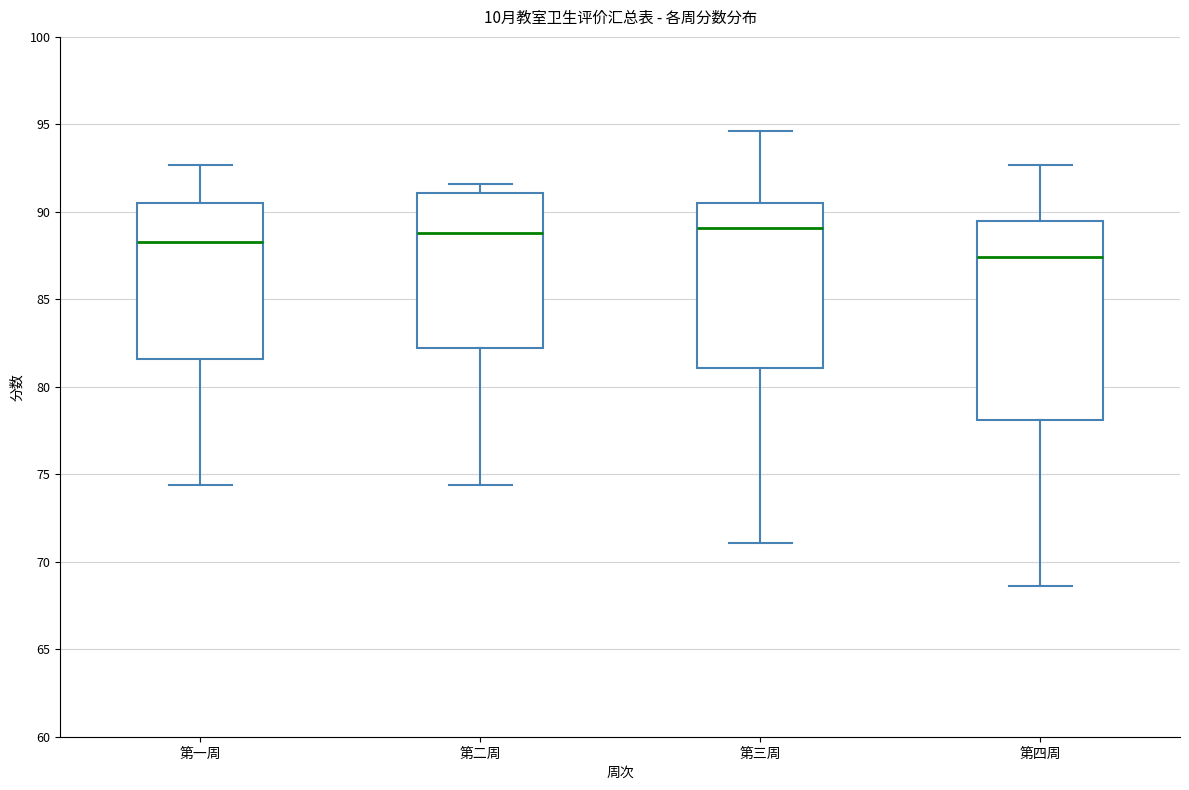

Reading left to right, read every box against the y-axis: the position of its median line, the range the box covers, and the ends of its whiskers. The values are not printed on the chart, so give them approximately, as read against the axis.

第一周: median 88.5, box 81.5 to 90.5, whiskers 74.5 to 92.5
第二周: median 89.0, box 82.0 to 91.0, whiskers 74.5 to 91.5
第三周: median 89.0, box 81.0 to 90.5, whiskers 71.0 to 94.5
第四周: median 87.5, box 78.0 to 89.5, whiskers 68.5 to 92.5